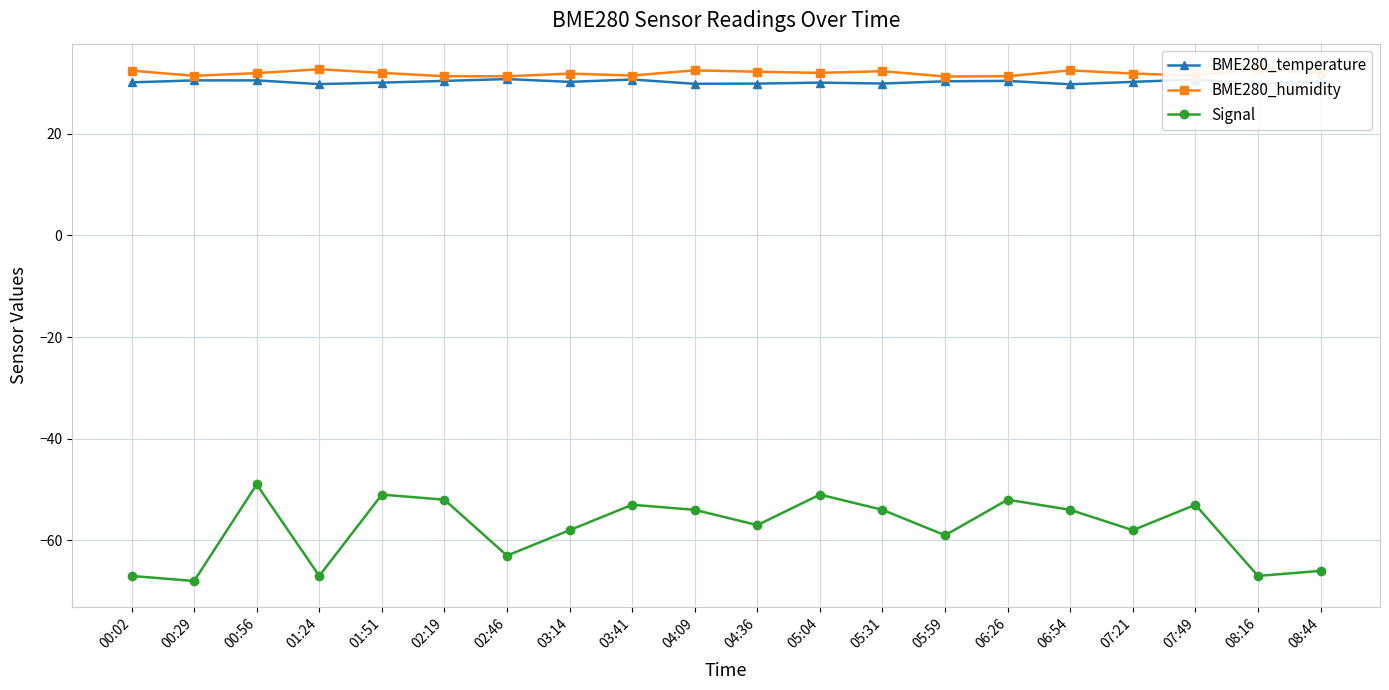

What are all the series names shown in the legend?

BME280_temperature, BME280_humidity, Signal